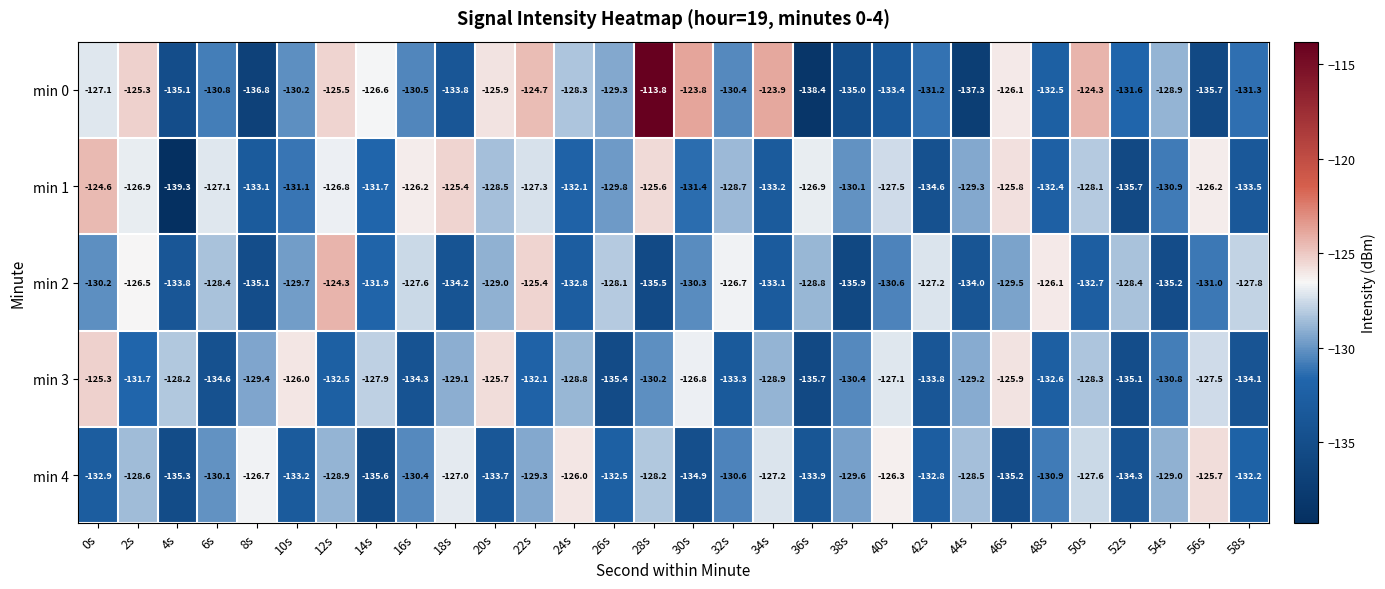

Where does the min 2 series first go above -129?

2s